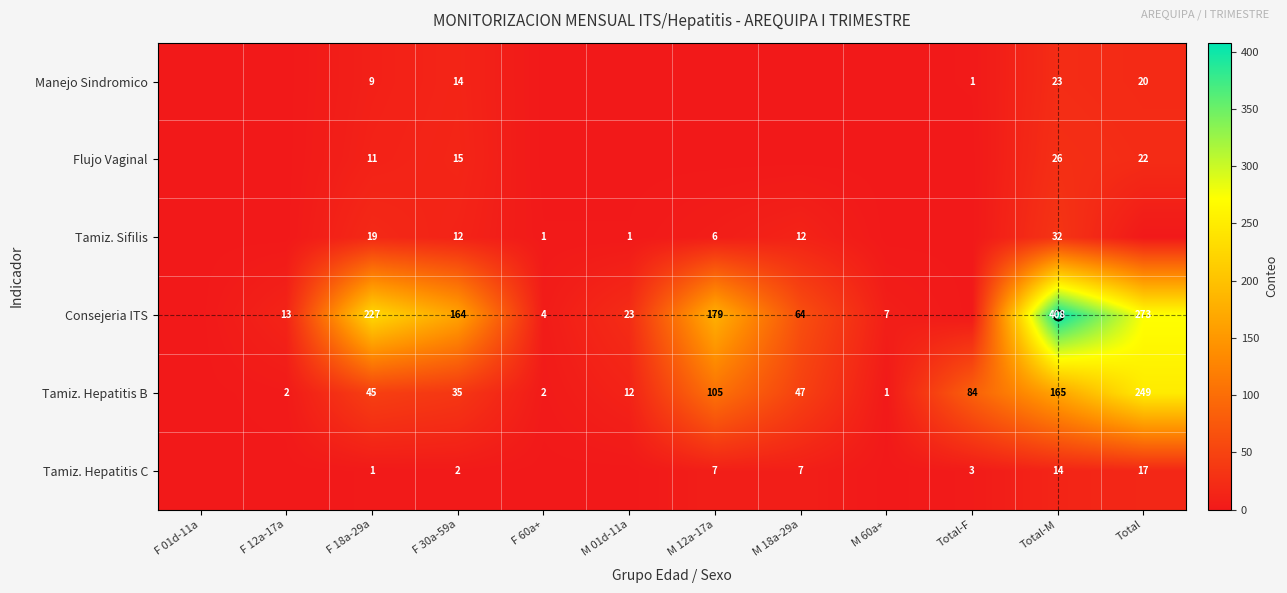

What value does the Tamiz. Hepatitis B series have at F 18a-29a?

45